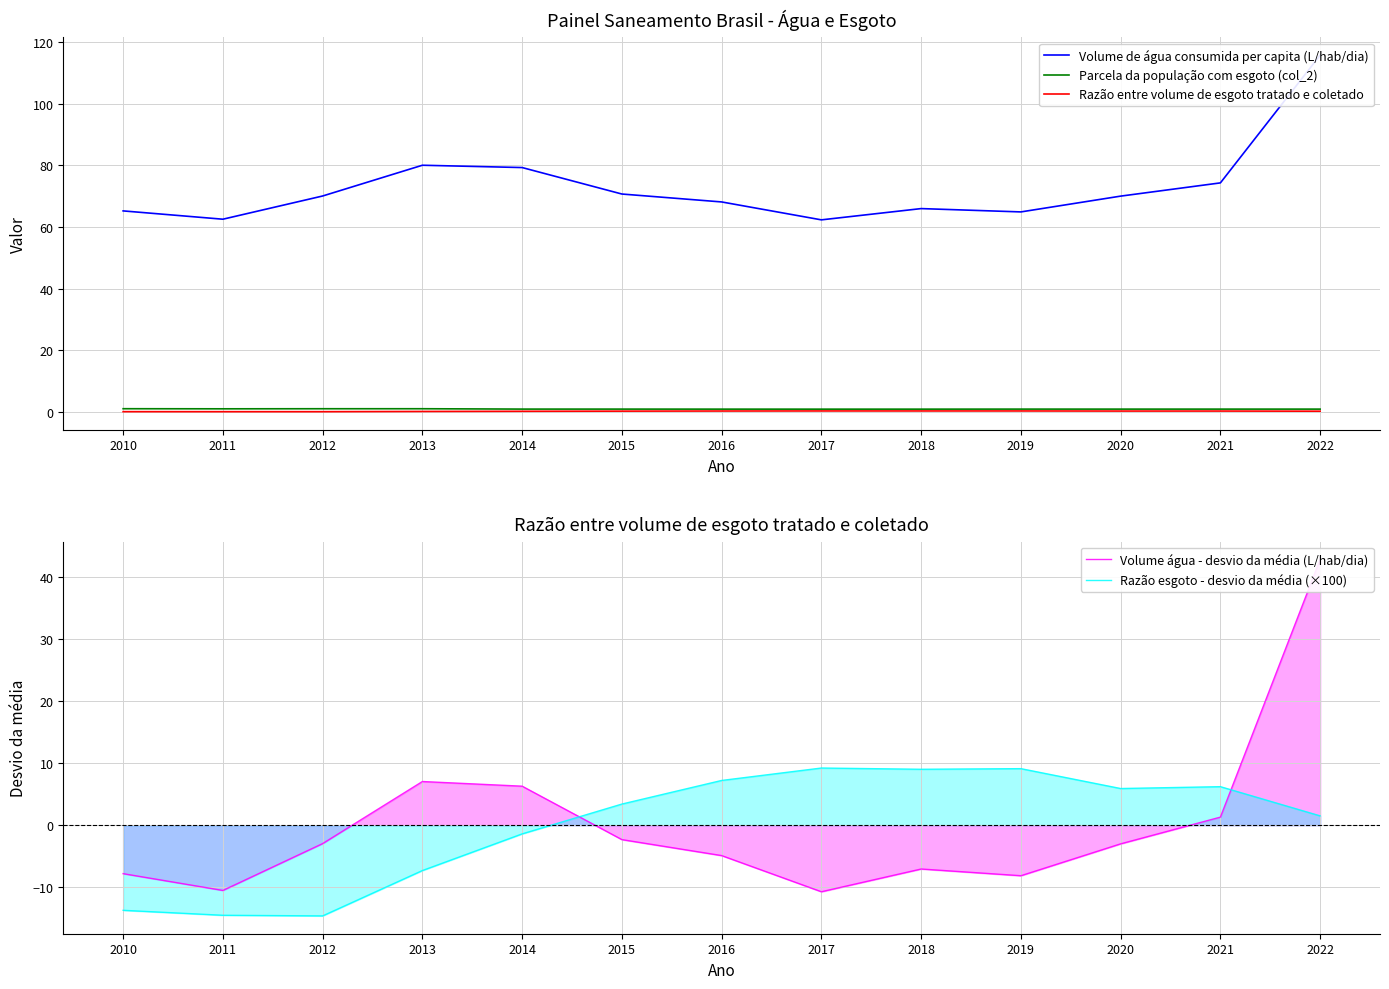

What are all the series names shown in the legend?

Volume de água consumida per capita (L/hab/dia), Parcela da população com esgoto (col_2), Razão entre volume de esgoto tratado e coletado, Volume água - desvio da média (L/hab/dia), Razão esgoto - desvio da média (×100)